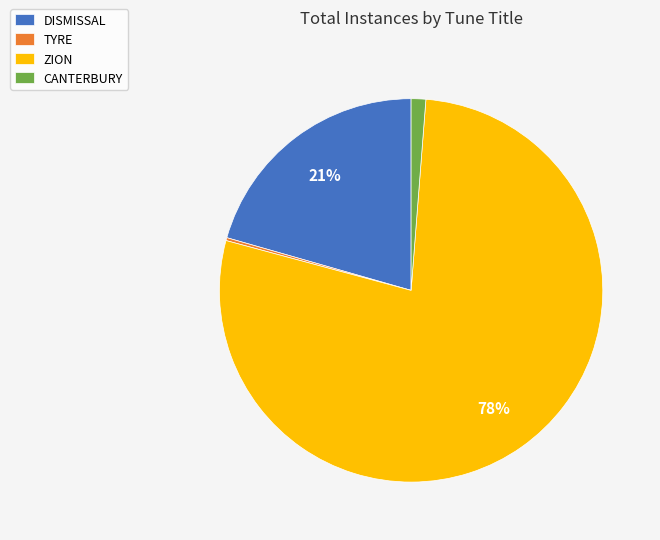

To the nearest percent, what is the combined percentage of DISMISSAL and CANTERBURY?

22%